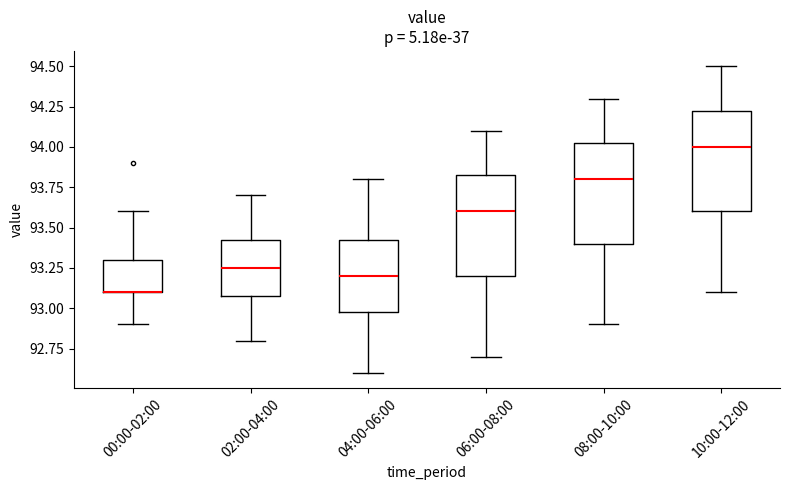

Where is the upper edge of the box for 08:00-10:00 on the y-axis? The values are not printed on the chart, so give them approximately, as read against the axis.

94.05